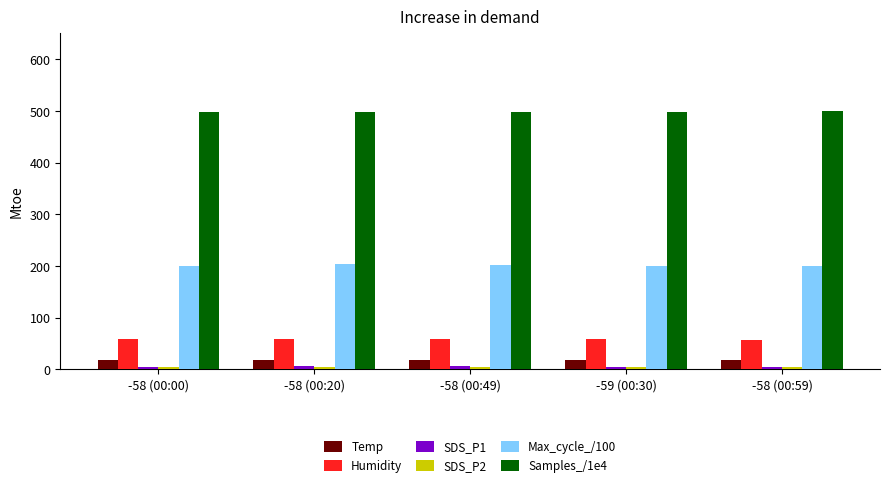

What is the average value of the Samples_/1e4 series?

498.4